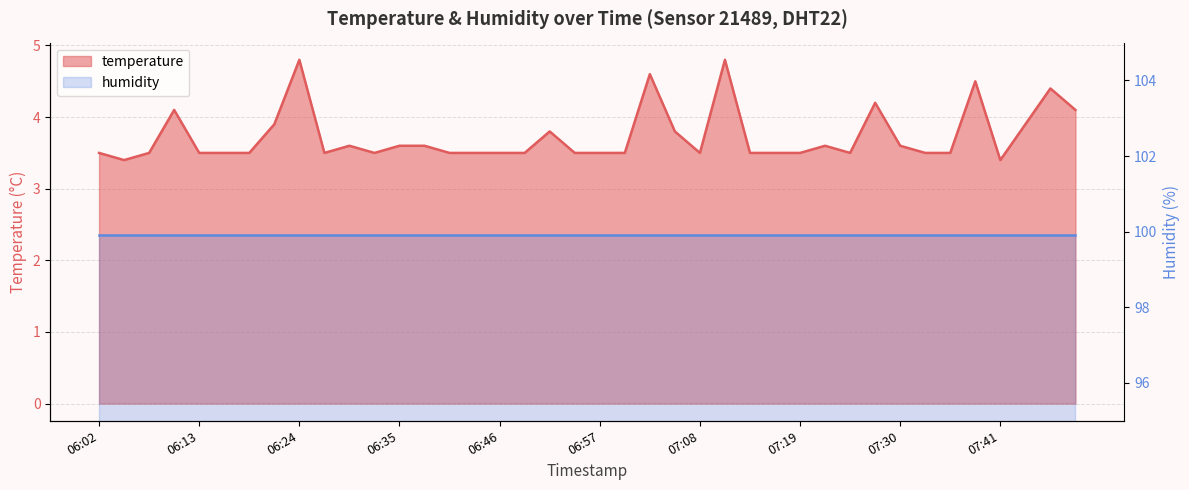

What is the change in value from 06:05 to 06:46?

+0.1